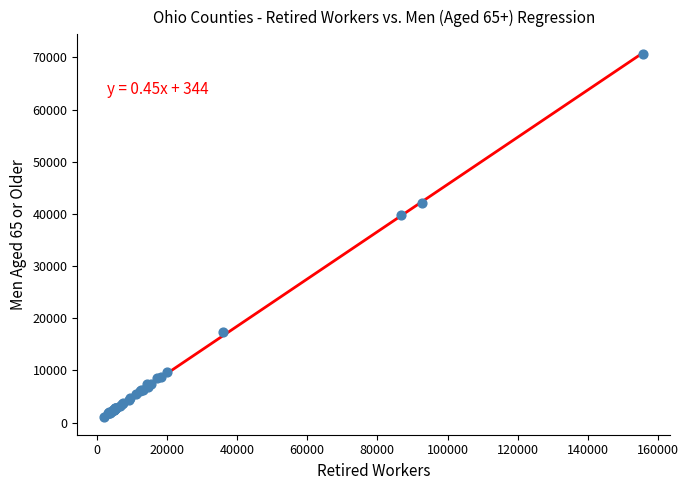

What Y value in the scatter plot is closest to 35937?

39775